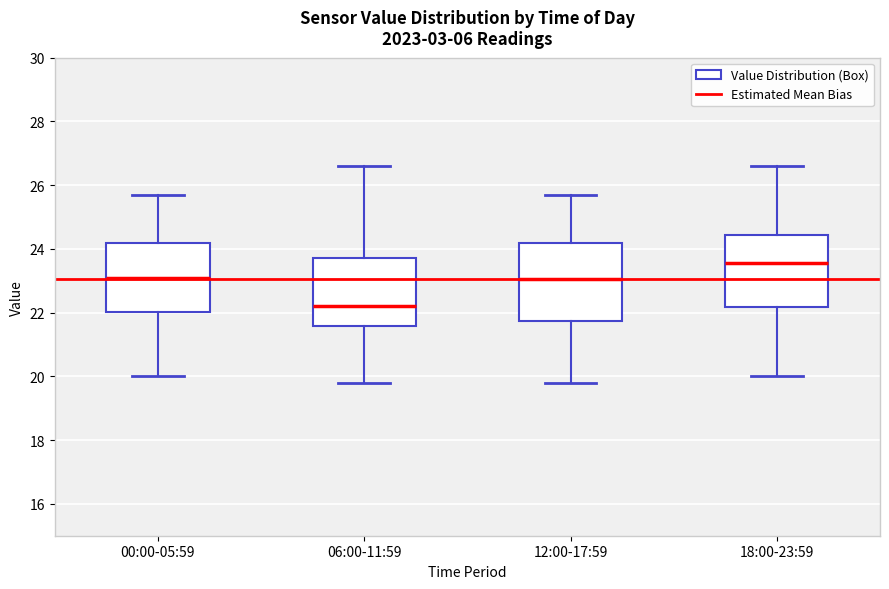

Where does the lower whisker of the box for 06:00-11:59 end on the y-axis? The values are not printed on the chart, so give them approximately, as read against the axis.

19.8